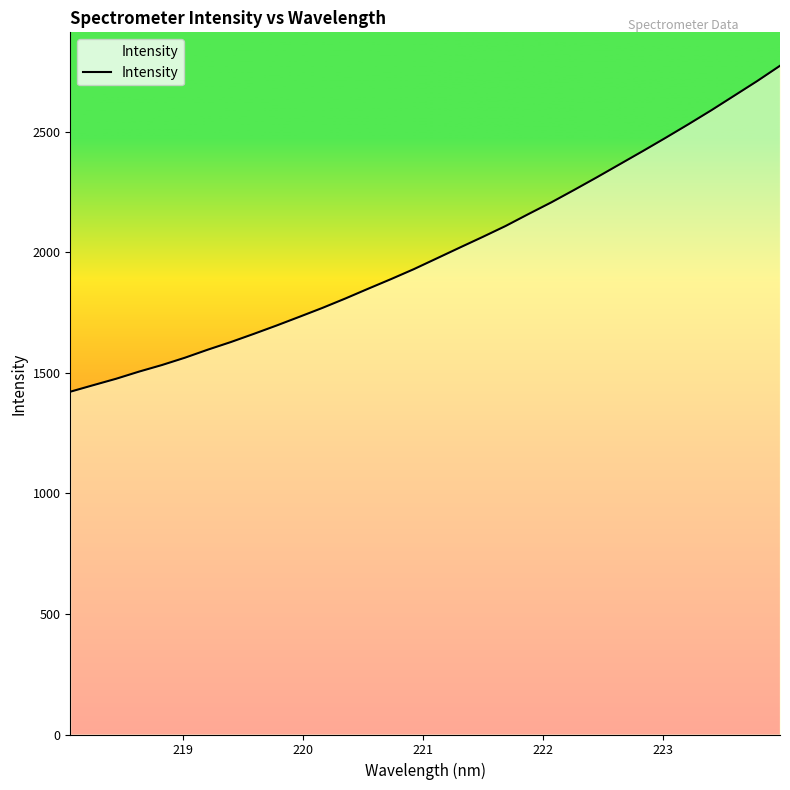

What is the smallest value displayed?

1422.1